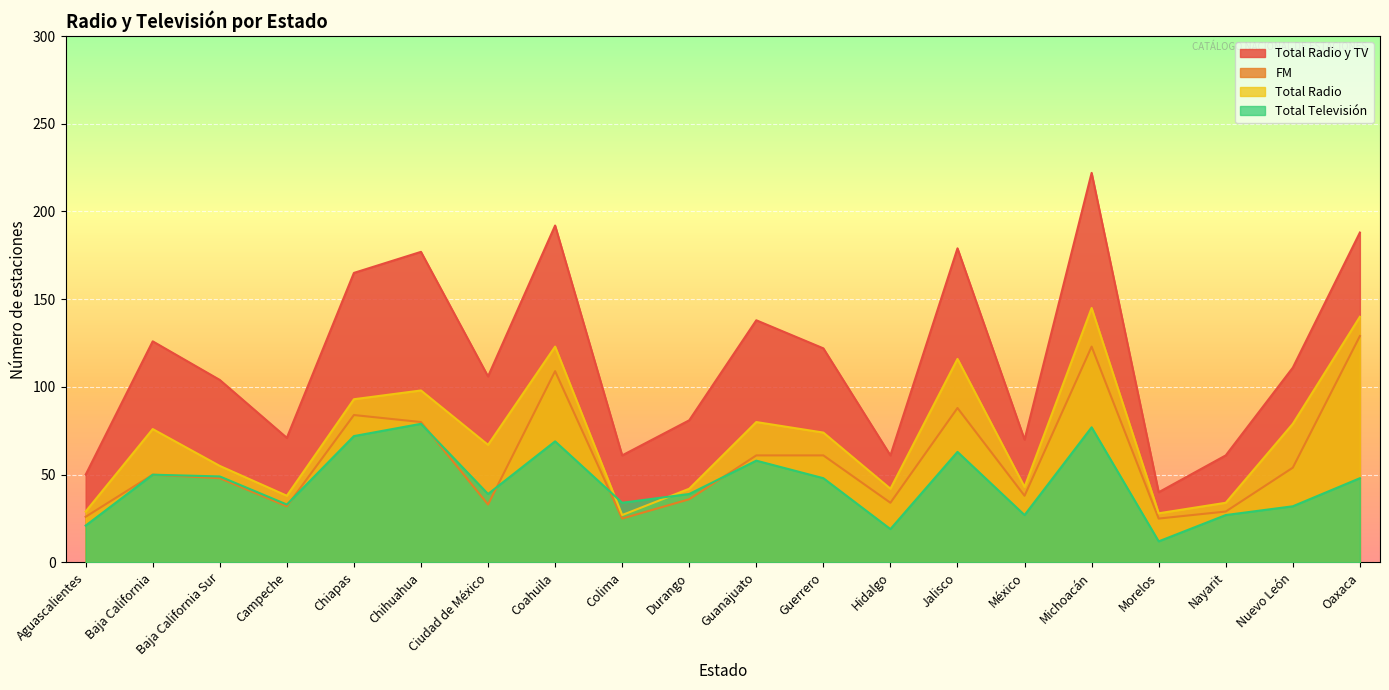

What is the sum of all Total Radio y TV values?

2325